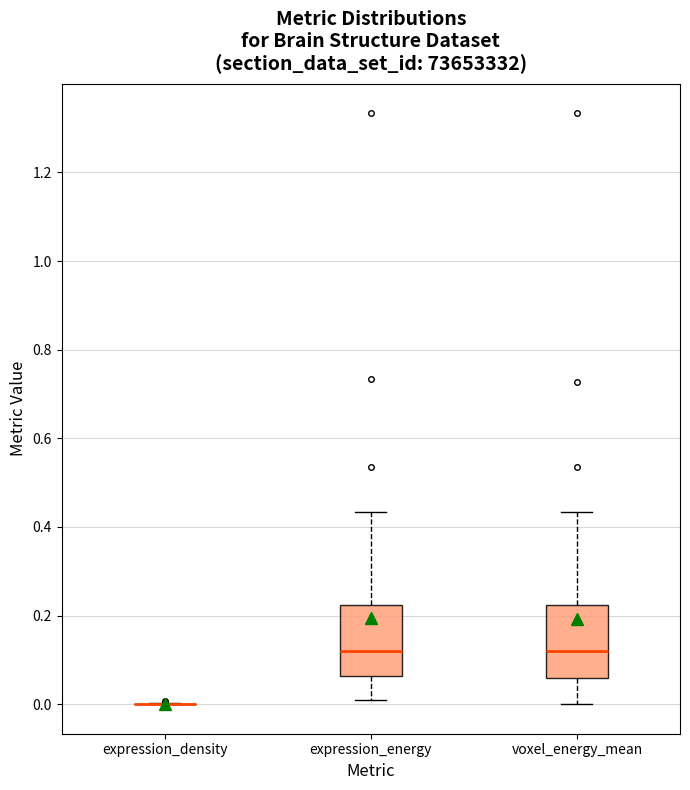

Reading left to right, transcribe this box plot: for each box, give where its median line is, the range the box spans, and where its two whiskers end, as read against the y-axis. The values are not printed on the chart, so give them approximately, as read against the axis.

expression_density: box collapsed to a line at 0.00, whiskers 0.00 to 0.00
expression_energy: median 0.12, box 0.06 to 0.22, whiskers 0.02 to 0.44
voxel_energy_mean: median 0.12, box 0.06 to 0.22, whiskers 0.00 to 0.44